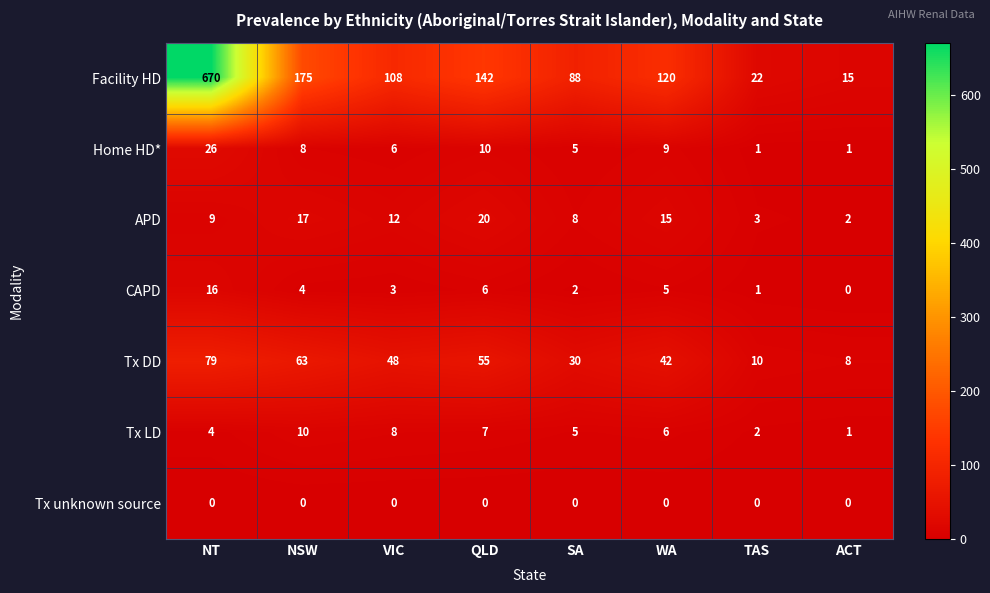

What is the total value across all series at SA?

138